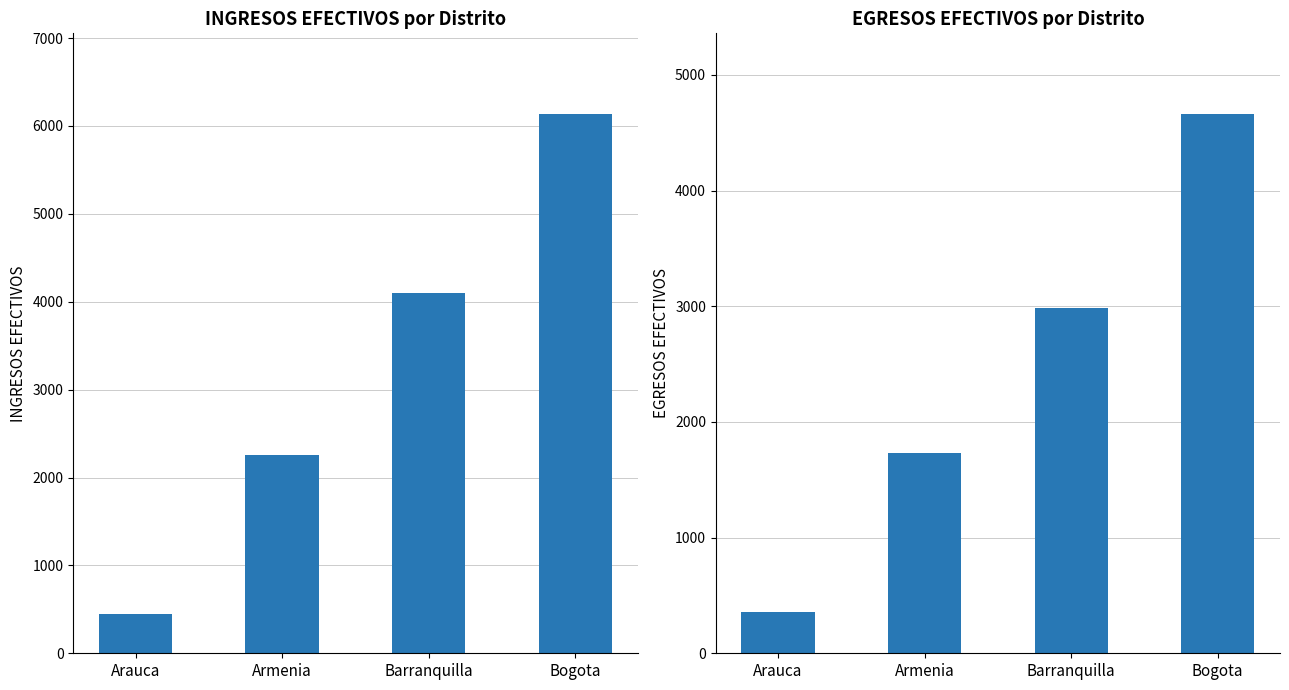

Is it true that INGRESOS EFECTIVOS equals 4101 at Barranquilla?

True